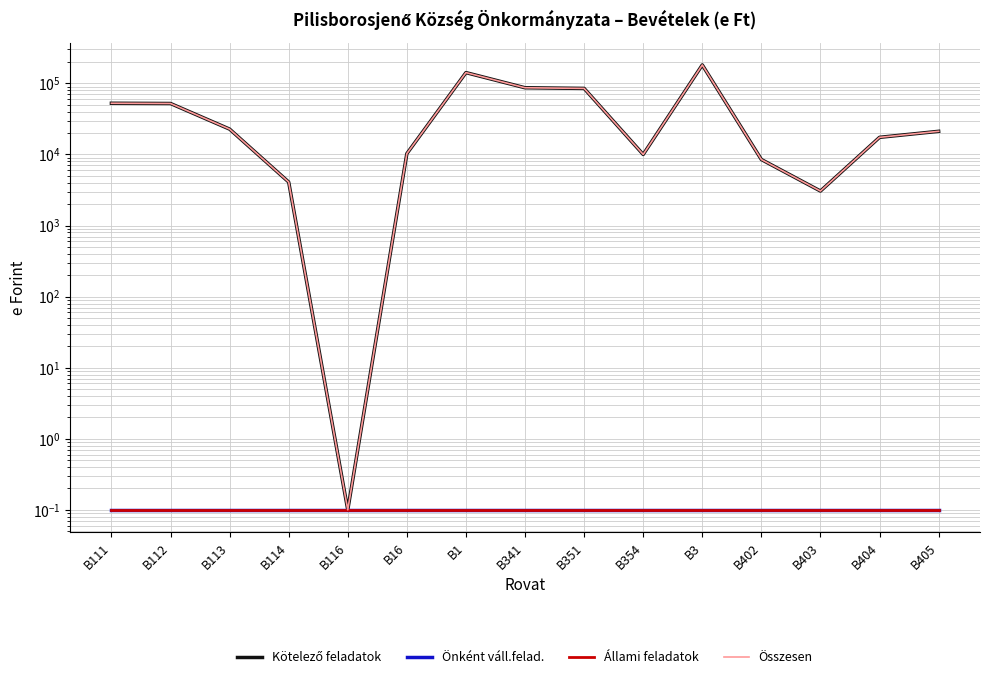

Reading left to right, extract all data points from this chart.

Kötelező feladatok: B111=52537.0	B112=52133.0	B113=22733.0	B114=4093.0	B116=0.1	B16=10274.0	B1=141770.0	B341=86806.0	B351=85000.0	B354=10000.0	B3=181806.0	B402=8488.0	B403=3058.0	B404=17416.0	B405=21169.0
Önként váll.felad.: B111=0.1	B112=0.1	B113=0.1	B114=0.1	B116=0.1	B16=0.1	B1=0.1	B341=0.1	B351=0.1	B354=0.1	B3=0.1	B402=0.1	B403=0.1	B404=0.1	B405=0.1
Állami feladatok: B111=0.1	B112=0.1	B113=0.1	B114=0.1	B116=0.1	B16=0.1	B1=0.1	B341=0.1	B351=0.1	B354=0.1	B3=0.1	B402=0.1	B403=0.1	B404=0.1	B405=0.1
Összesen: B111=52537.0	B112=52133.0	B113=22733.0	B114=4093.0	B116=0.1	B16=10274.0	B1=141770.0	B341=86806.0	B351=85000.0	B354=10000.0	B3=181806.0	B402=8488.0	B403=3058.0	B404=17416.0	B405=21169.0